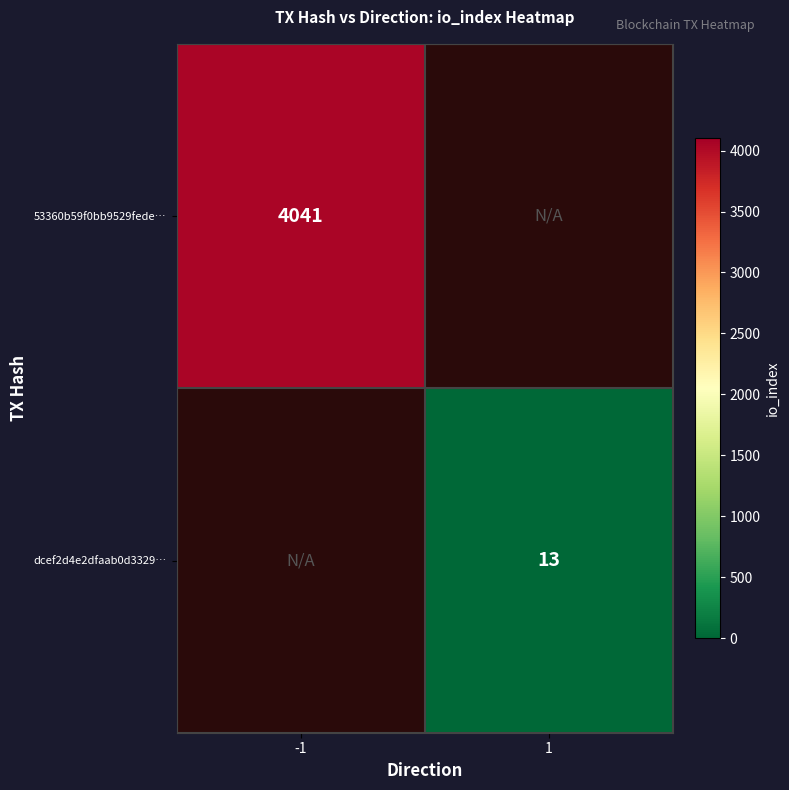

True or false: 53360b59f0bb9529fede… has a value of 4041 at -1.

True